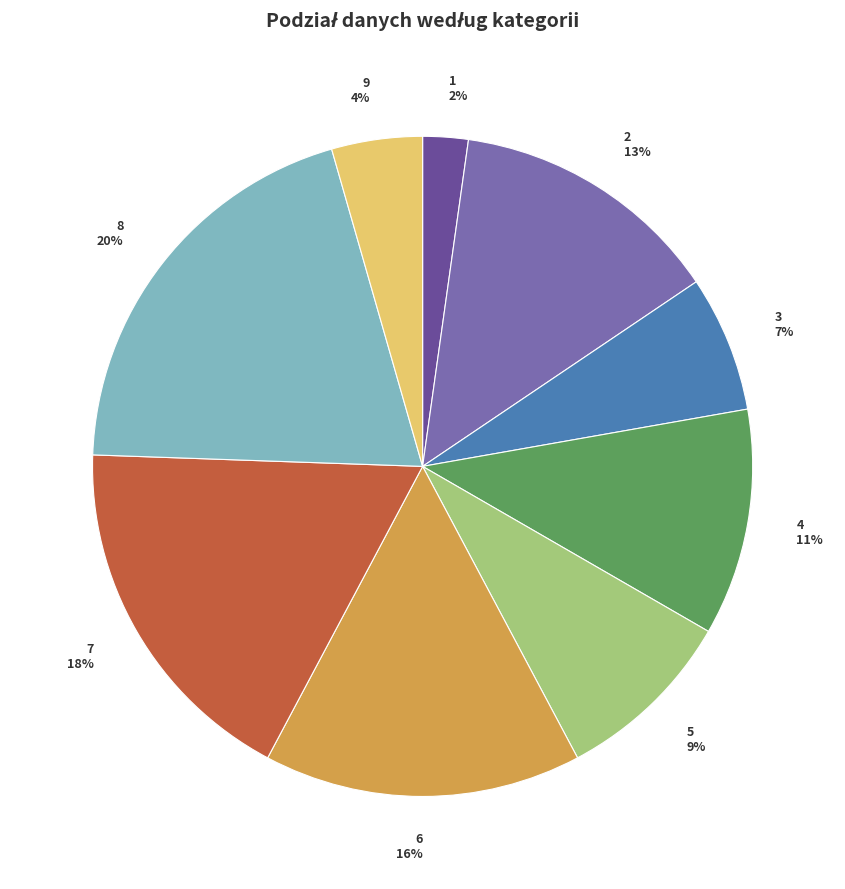

Between 7 and 1, which is larger?

7